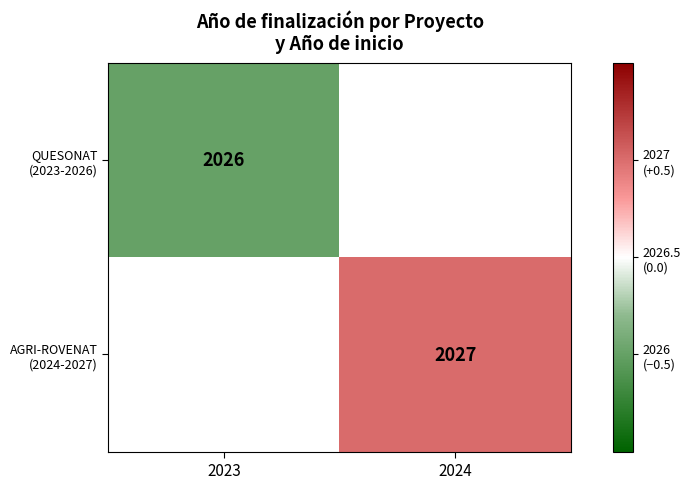

What is the maximum value for QUESONAT (2023-2026)?

-0.5